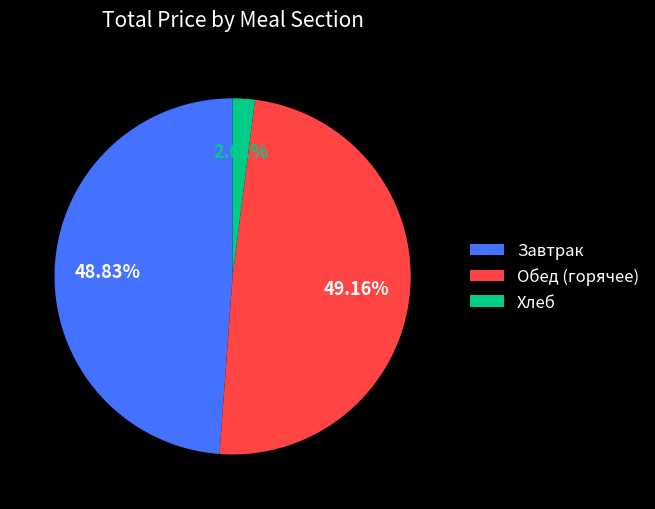

How many slices are in this pie chart?

3